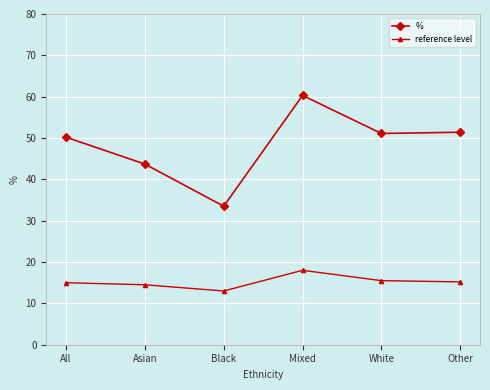

In %, how many points are lower than both neighbors (excluding endpoints)?

2